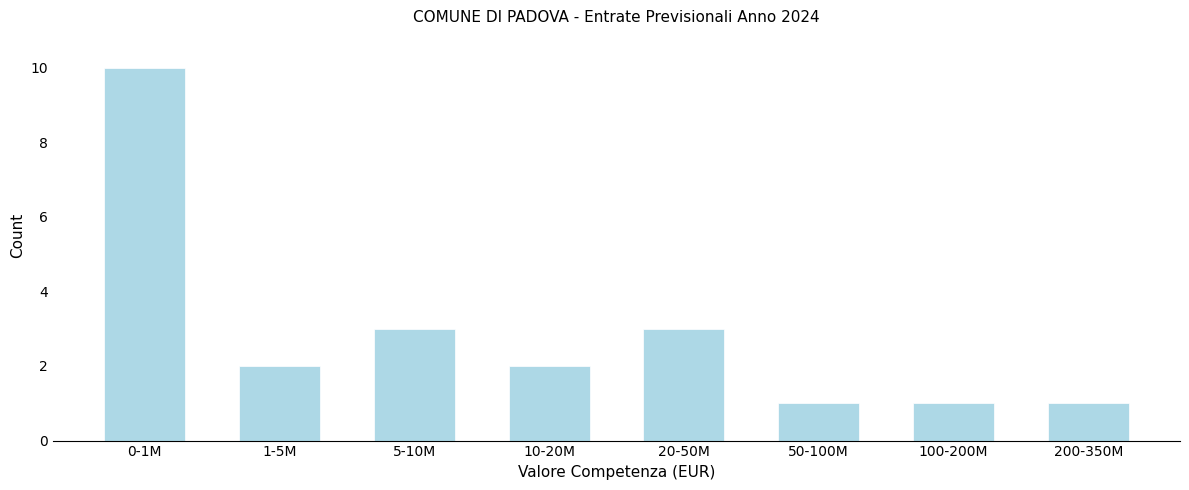

Reading left to right, extract all data points from this chart.

0-1M=10	1-5M=2	5-10M=3	10-20M=2	20-50M=3	50-100M=1	100-200M=1	200-350M=1